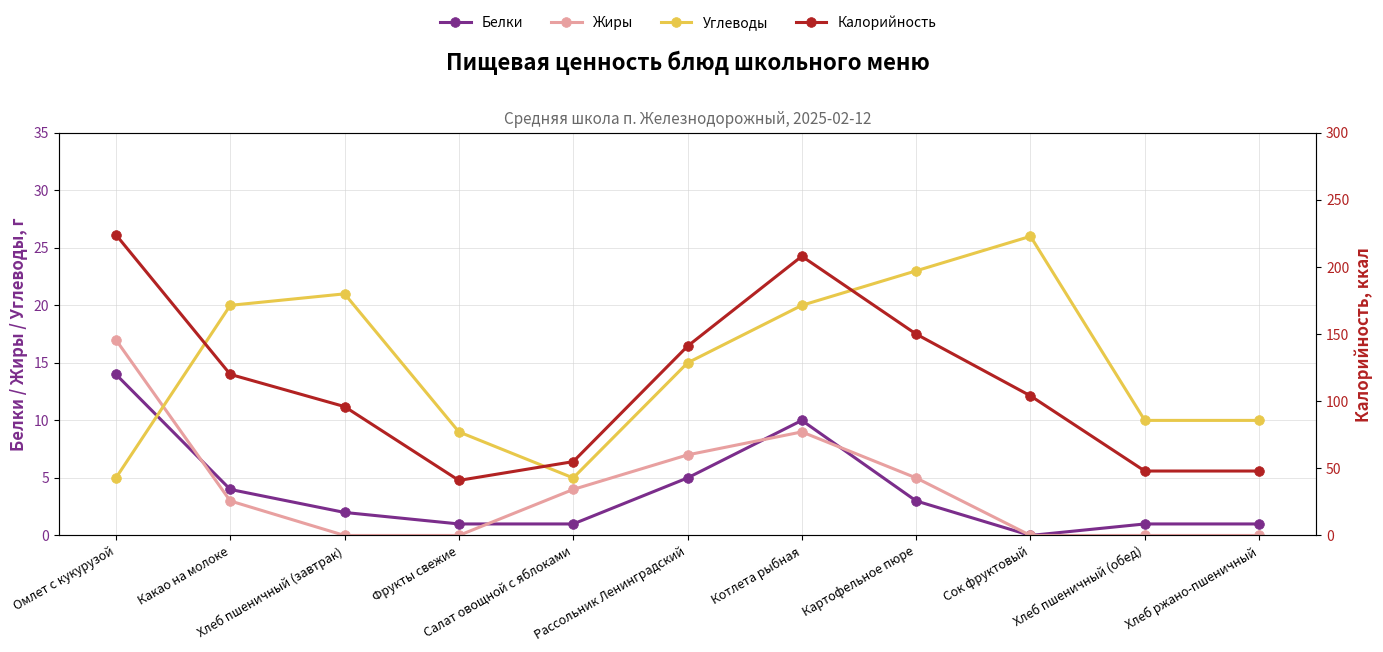

What is the greatest value displayed?

224